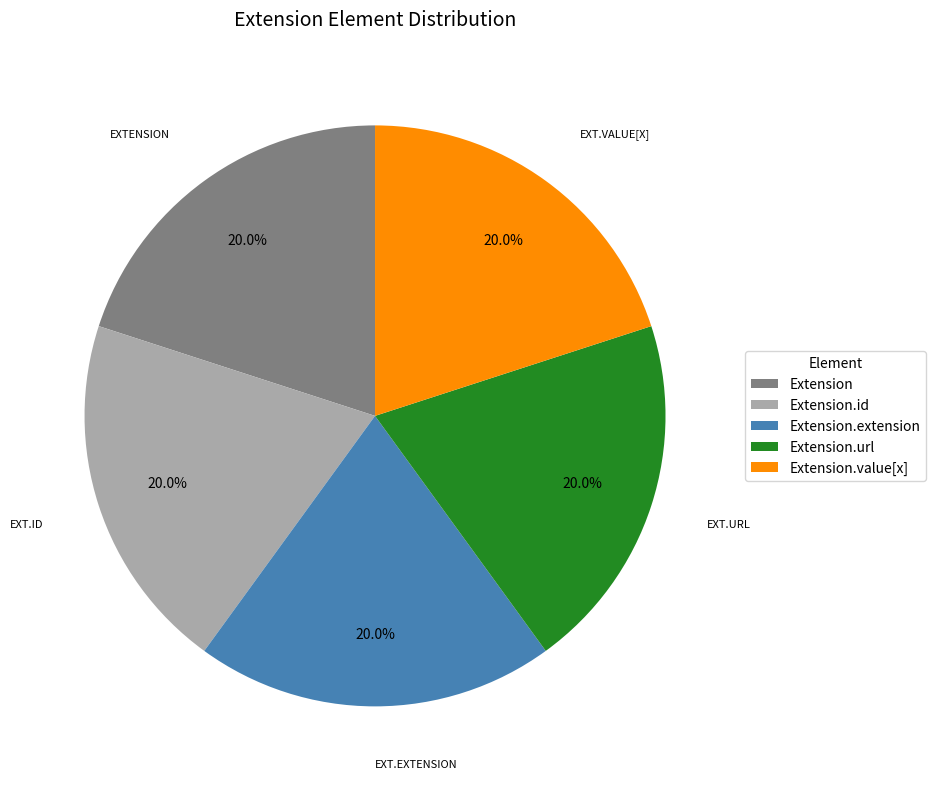

To the nearest percent, what is the average slice percentage?

20%